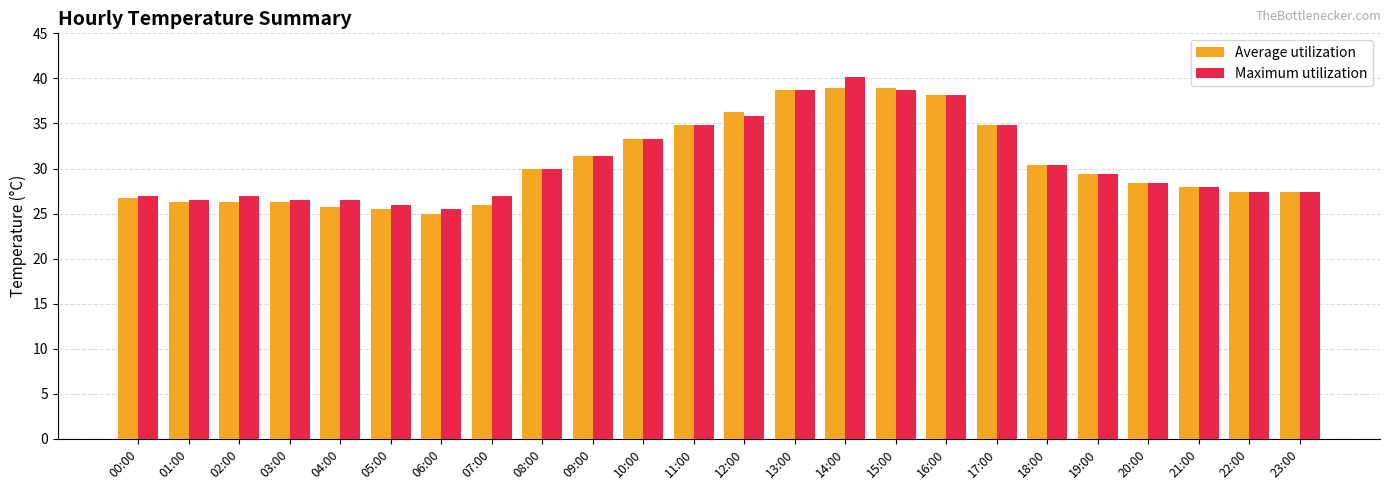

The Average utilization series shows 37.2 at 01:00. True or false?

False